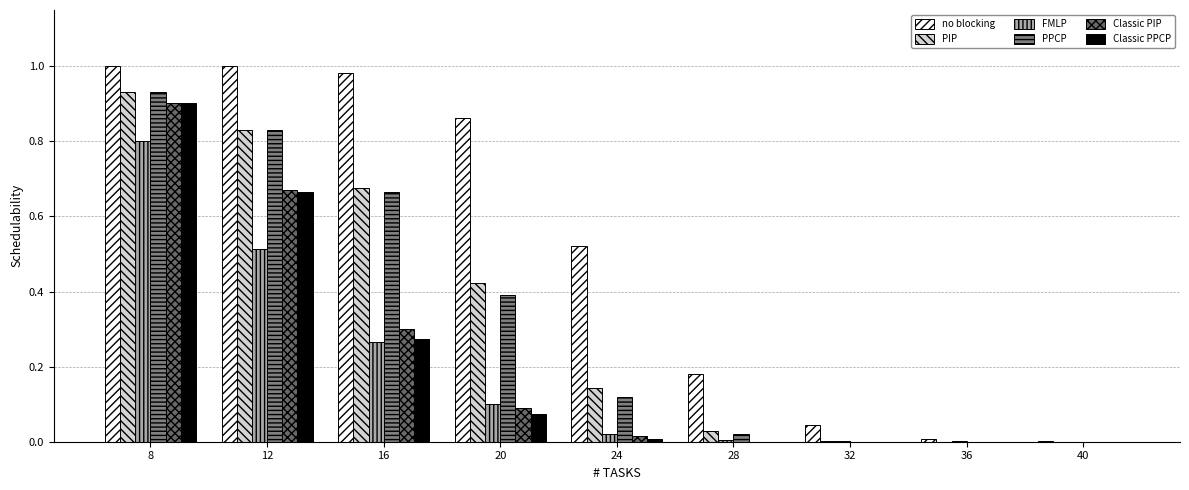

How many groups of bars are there?

9